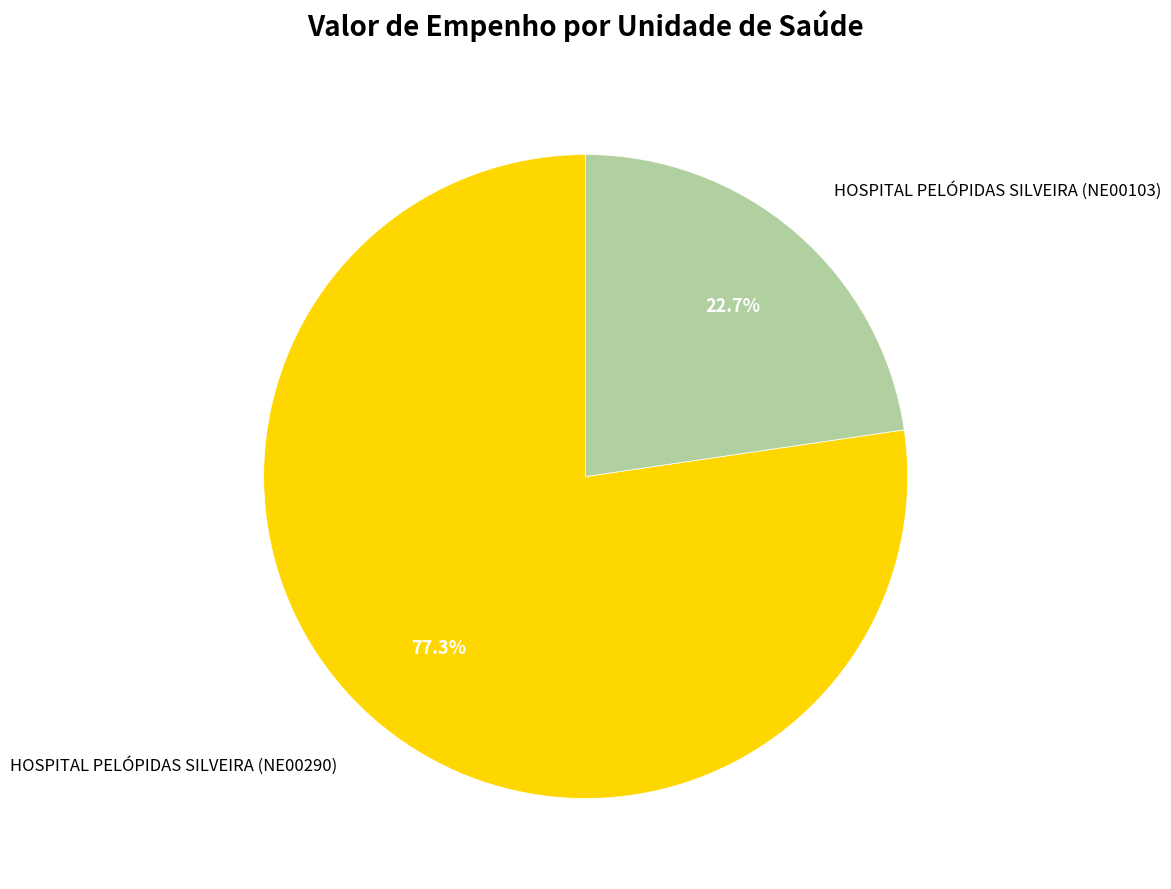

Rank the categories by value from lowest to highest.

HOSPITAL PELÓPIDAS SILVEIRA (NE00103), HOSPITAL PELÓPIDAS SILVEIRA (NE00290)